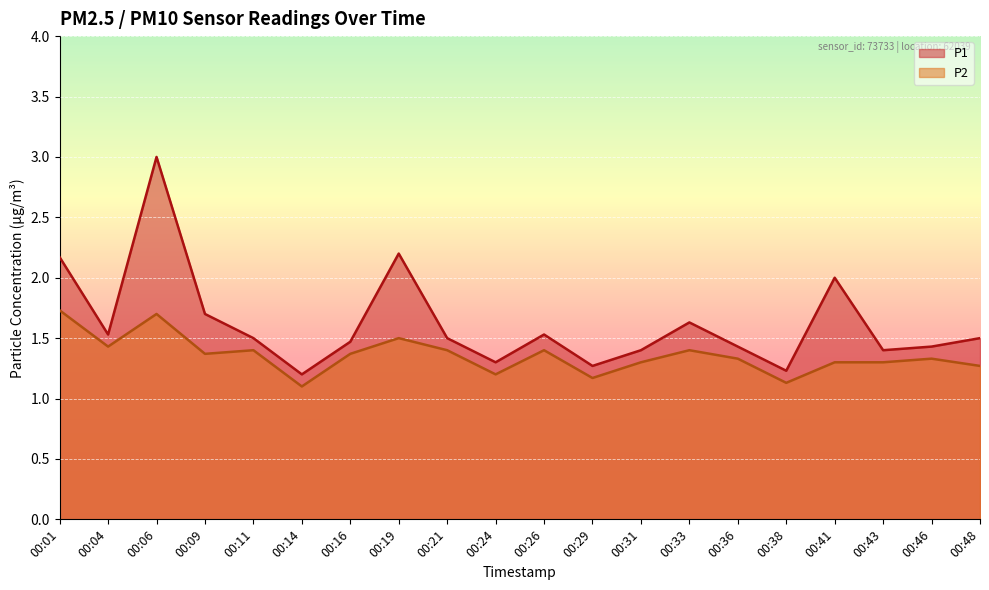

How many data points does each series have?

20